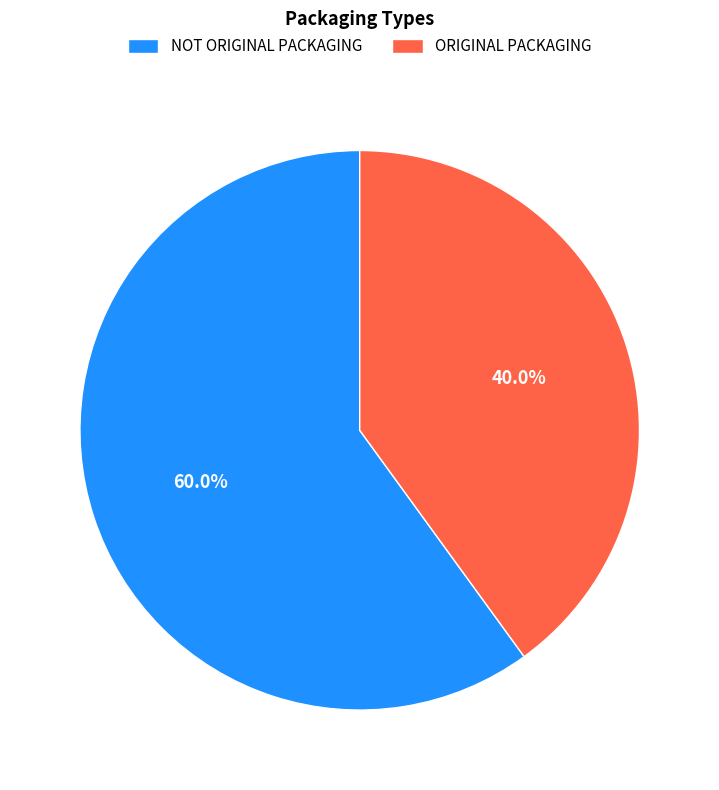

To the nearest percent, what is the combined percentage of NOT ORIGINAL PACKAGING and ORIGINAL PACKAGING?

100%